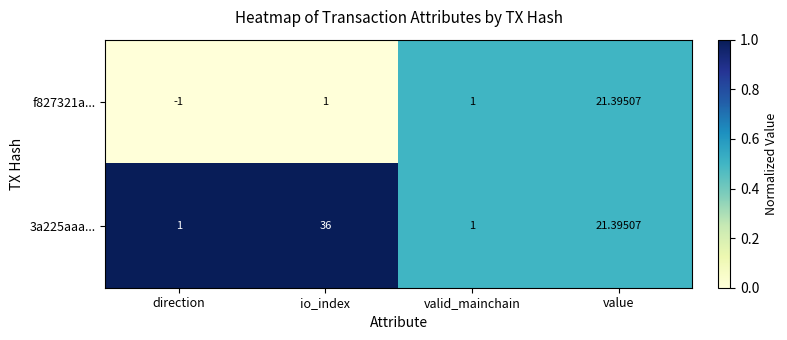

Which series has the widest spread of values?

3a225aaa...